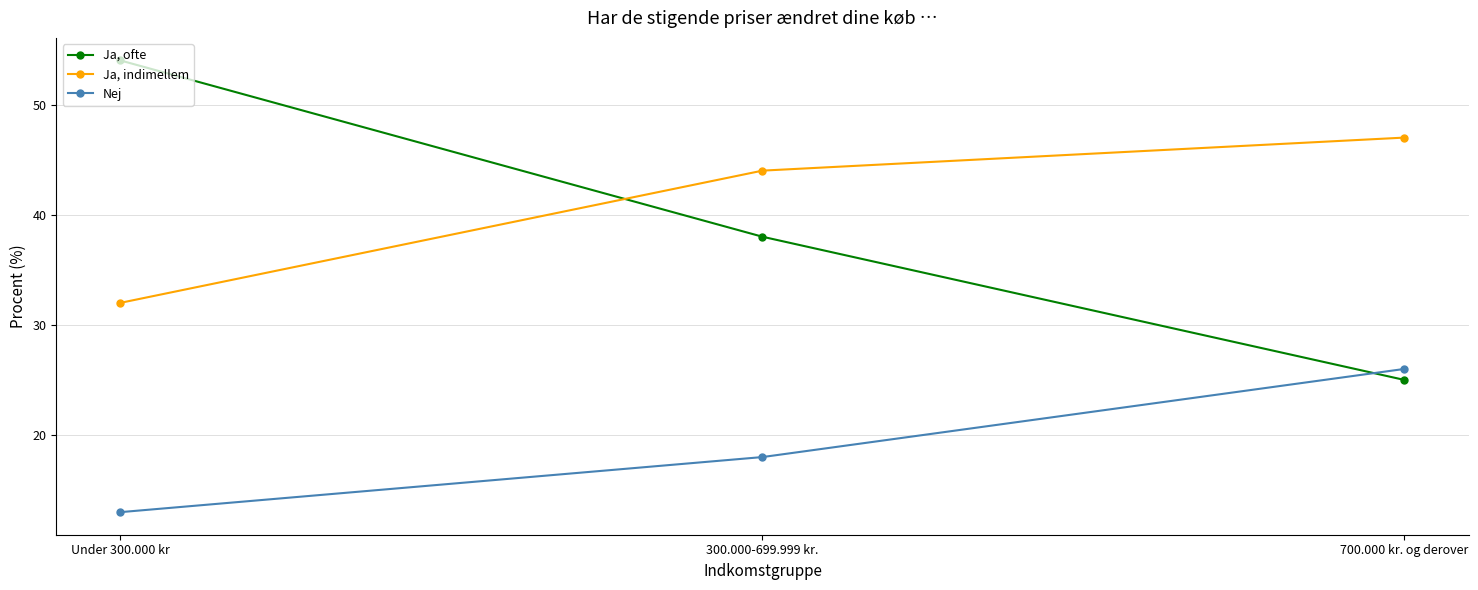

The Ja, ofte series shows 19 at Under 300.000 kr. True or false?

False